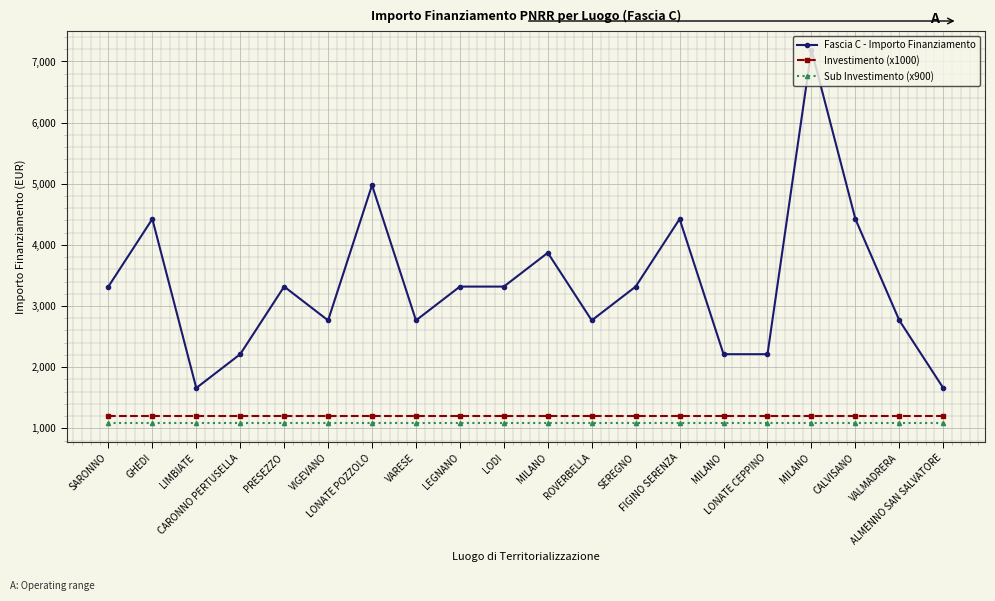

What is the sum of the Fascia C - Importo Finanziamento values at CALVISANO and LODI?

7742